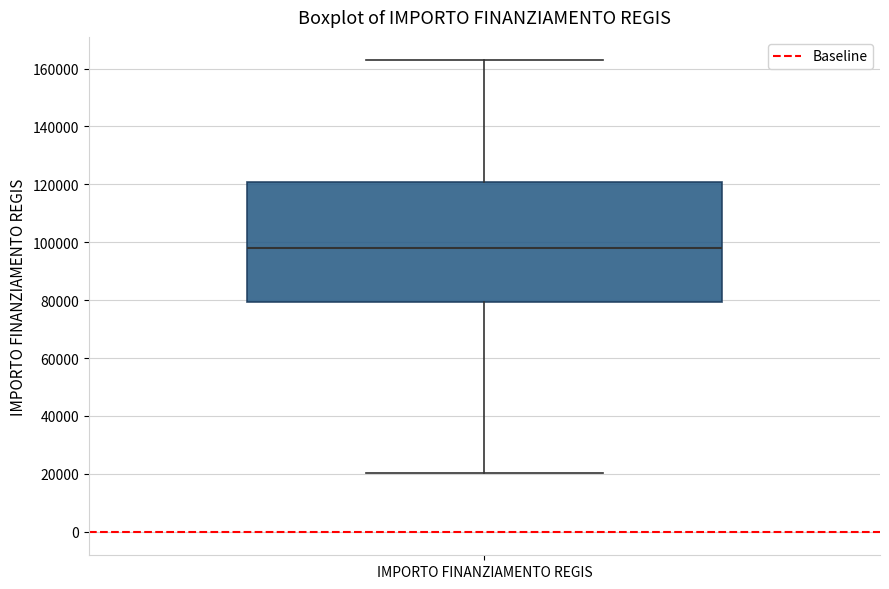

Where does the lower whisker of the box for IMPORTO FINANZIAMENTO REGIS end on the y-axis? The values are not printed on the chart, so give them approximately, as read against the axis.

20000